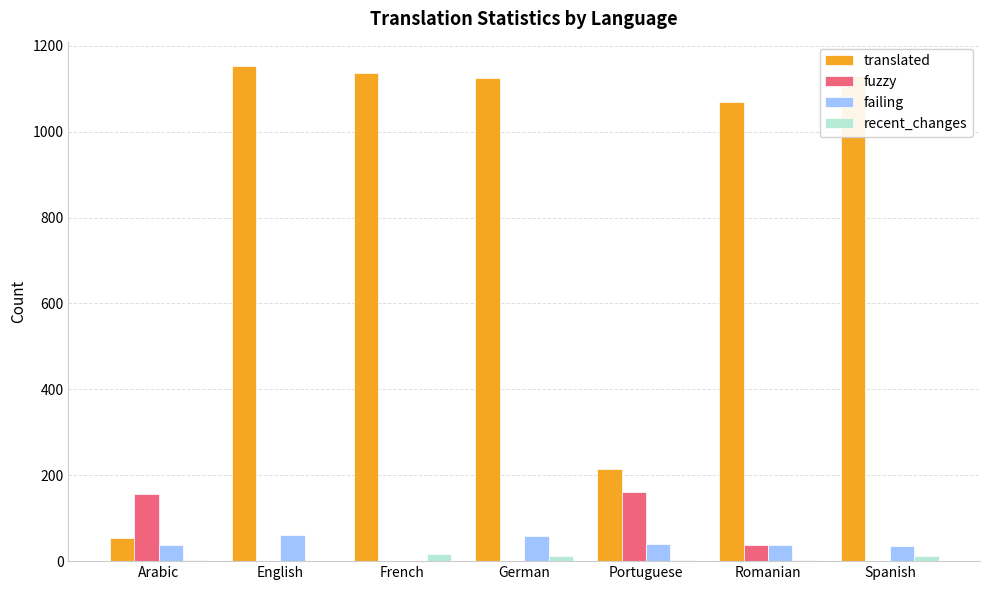

Is the value of translated at German greater than the value of failing at Spanish?

Yes